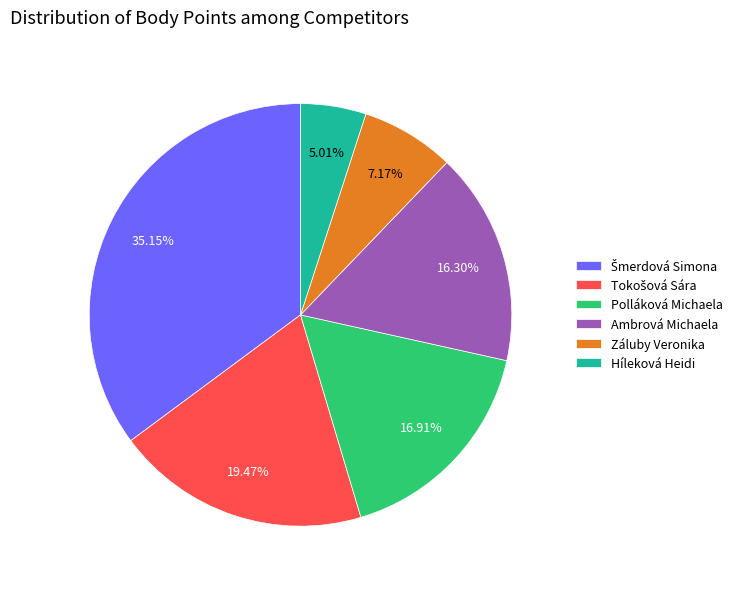

The Ambrová Michaela slice represents 16% of the pie. True or false?

True